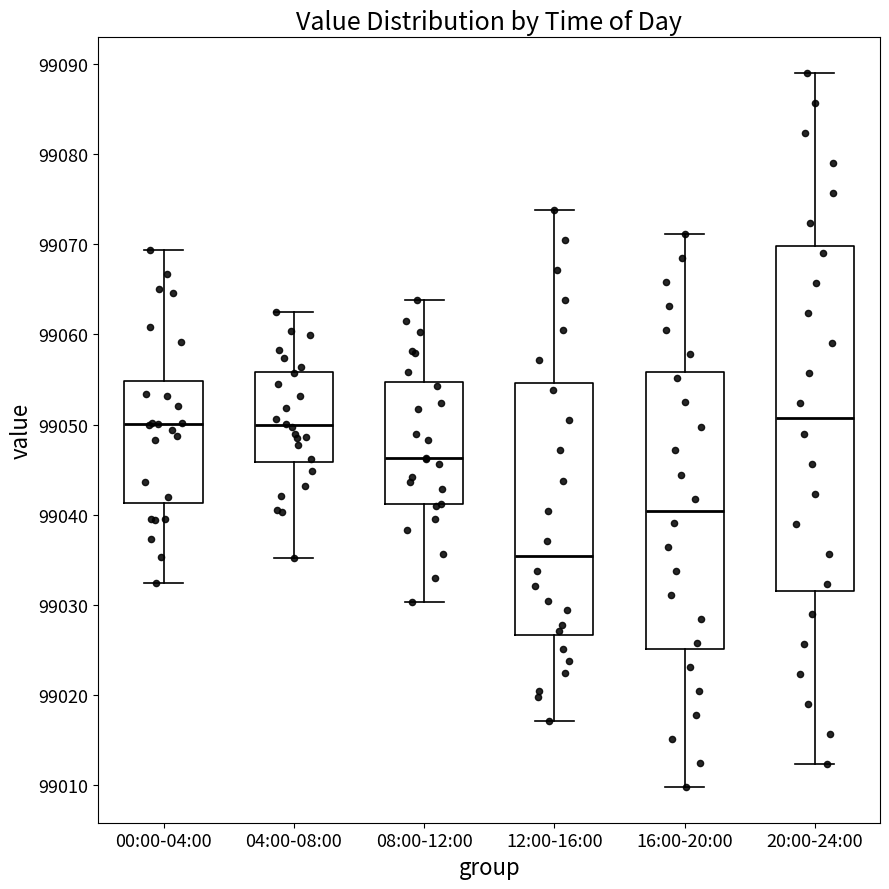

Reading left to right, transcribe this box plot: for each box, give where its median line is, the range the box spans, and where its two whiskers end, as read against the y-axis. The values are not printed on the chart, so give them approximately, as read against the axis.

00:00-04:00: median 99050, box 99041 to 99055, whiskers 99032 to 99069
04:00-08:00: median 99050, box 99046 to 99056, whiskers 99035 to 99062
08:00-12:00: median 99046, box 99041 to 99055, whiskers 99030 to 99064
12:00-16:00: median 99035, box 99027 to 99055, whiskers 99017 to 99074
16:00-20:00: median 99040, box 99025 to 99056, whiskers 99010 to 99071
20:00-24:00: median 99051, box 99032 to 99070, whiskers 99012 to 99089